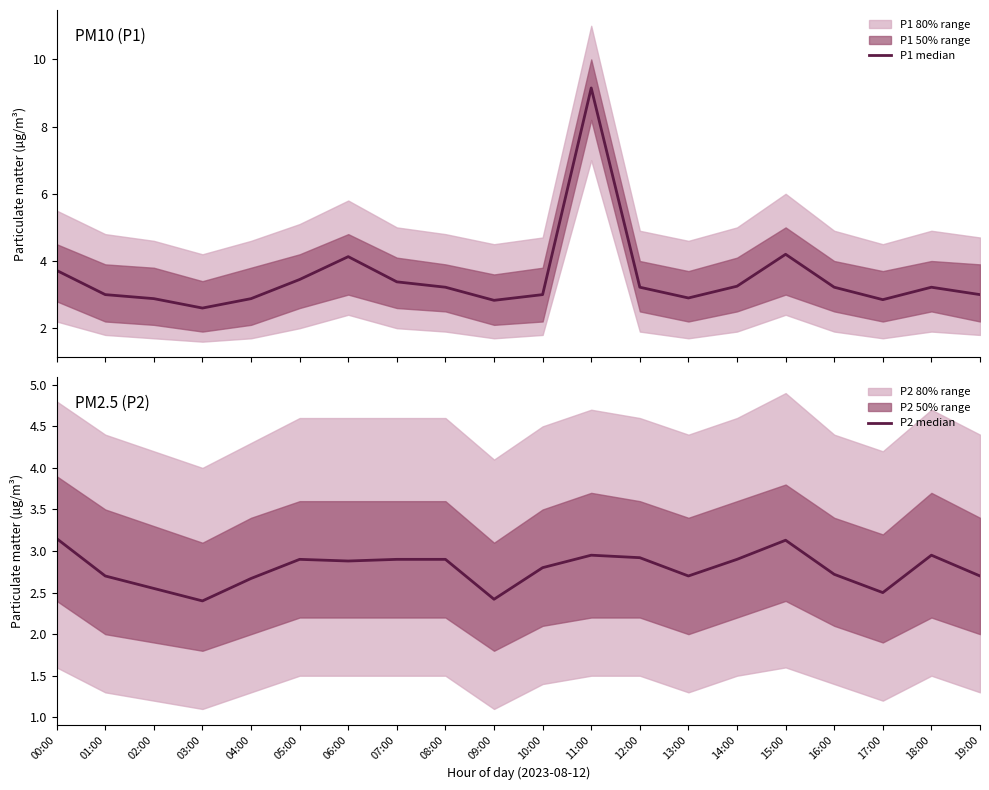

What is the value of the P1 median point at the 7th from the left?

4.1